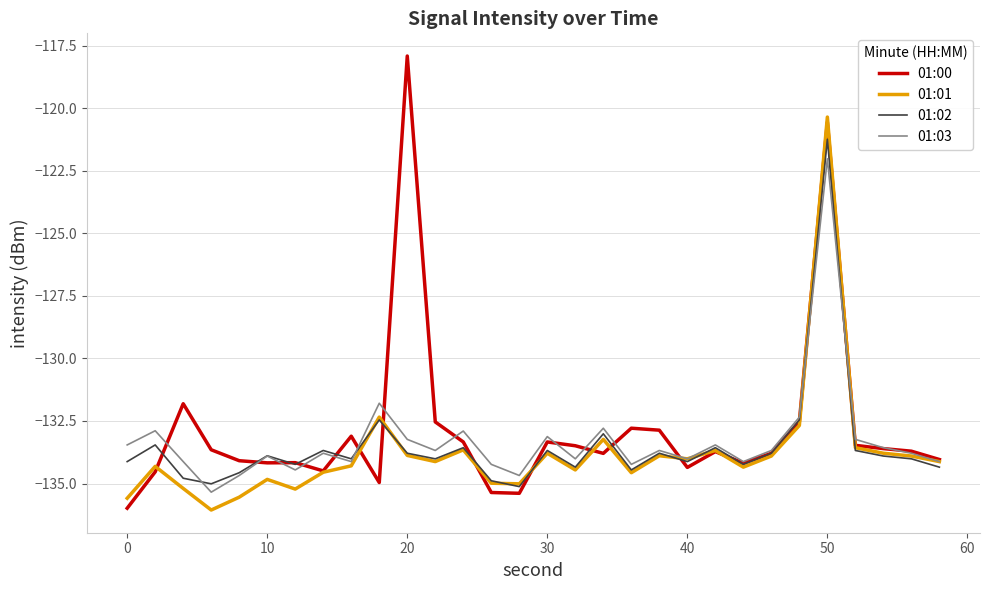

Which series has the widest spread of values?

01:00